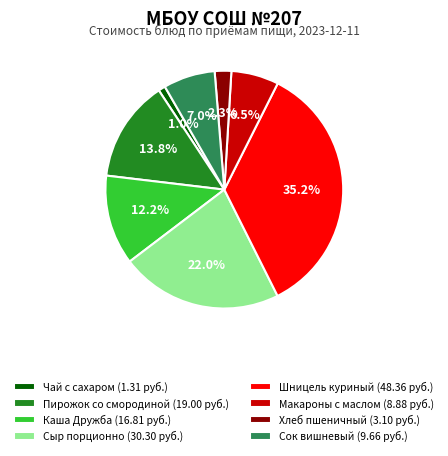

Rank the categories by value from highest to lowest.

Шницель куриный, Сыр порционно, Пирожок со смородиной, Каша Дружба, Сок вишневый, Макароны с маслом, Хлеб пшеничный, Чай с сахаром